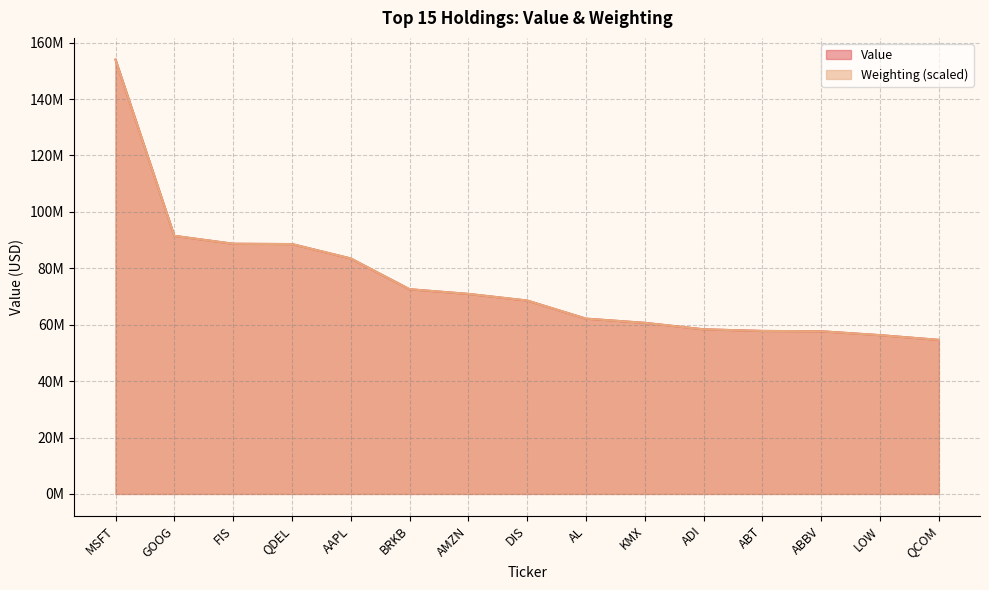

What is the maximum value shown in the chart?

153990000.0